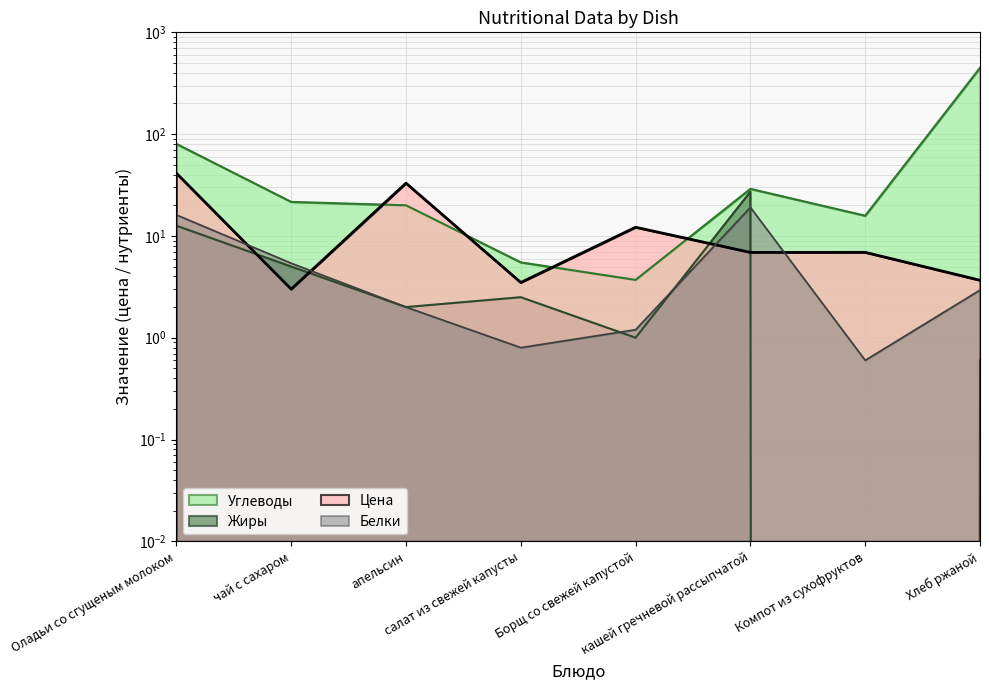

True or false: Цена has a value of 5.1 at салат из свежей капусты.

False